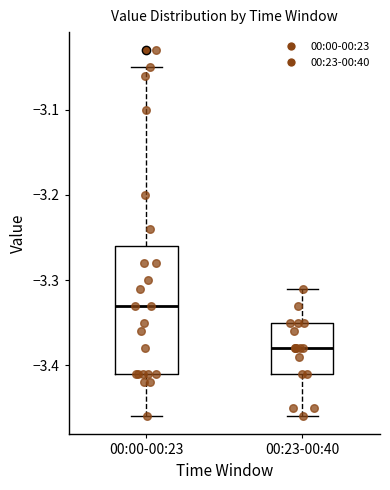

Reading left to right, read every box against the y-axis: the position of its median line, the range the box covers, and the ends of its whiskers. The values are not printed on the chart, so give them approximately, as read against the axis.

00:00-00:23: median -3.33, box -3.41 to -3.26, whiskers -3.46 to -3.05
00:23-00:40: median -3.38, box -3.41 to -3.35, whiskers -3.46 to -3.31